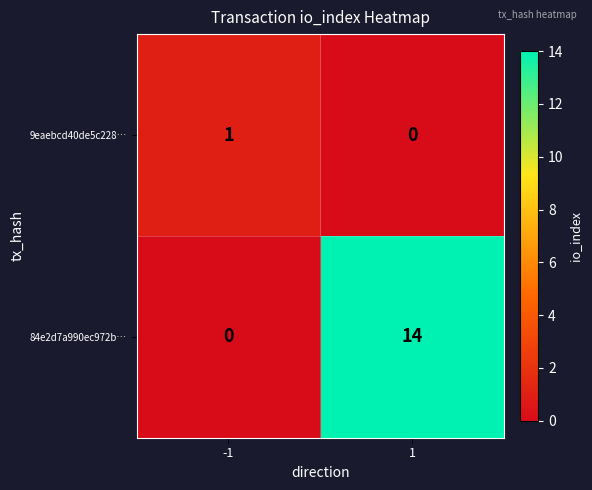

Is it true that 84e2d7a990ec972b… equals 9 at 1?

False